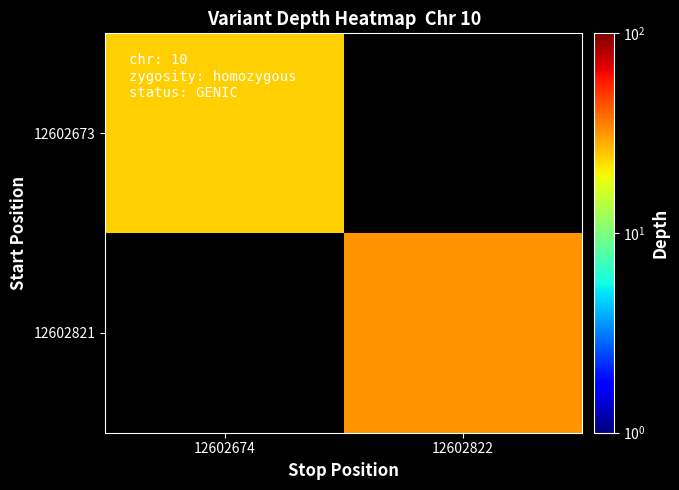

Where is 12602673 nearest to the value 24?

12602674